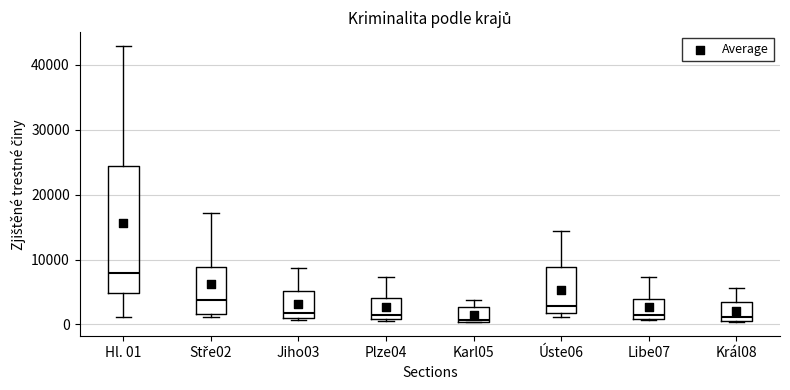

Reading left to right, read every box against the y-axis: the position of its median line, the range the box covers, and the ends of its whiskers. The values are not printed on the chart, so give them approximately, as read against the axis.

Hl. 01: median 8000, box 5000 to 24000, whiskers 1000 to 43000
Stře02: median 4000, box 2000 to 9000, whiskers 1000 to 17000
Jiho03: median 2000, box 1000 to 5000, whiskers 1000 (just below the box's lower edge) to 9000
Plze04: median 1000 (just above the box's lower edge), box 1000 to 4000, whiskers 1000 to 7000
Karl05: median 1000, box 0 to 3000, whiskers 0 to 4000
Úste06: median 3000, box 2000 to 9000, whiskers 1000 to 14000
Libe07: median 1000 (just above the box's lower edge), box 1000 to 4000, whiskers 1000 to 7000
Král08: median 1000 (just above the box's lower edge), box 1000 to 3000, whiskers 0 to 6000